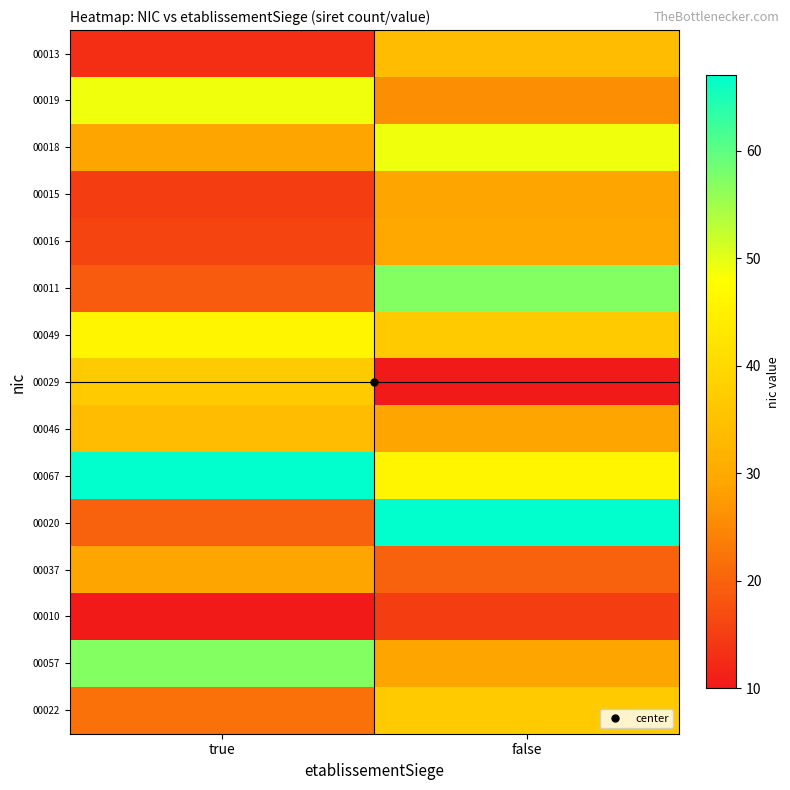

At true, list the series in order from largest to smallest.

00067, 00057, 00019, 00049, 00029, 00046, 00018, 00037, 00022, 00020, 00011, 00016, 00015, 00013, 00010